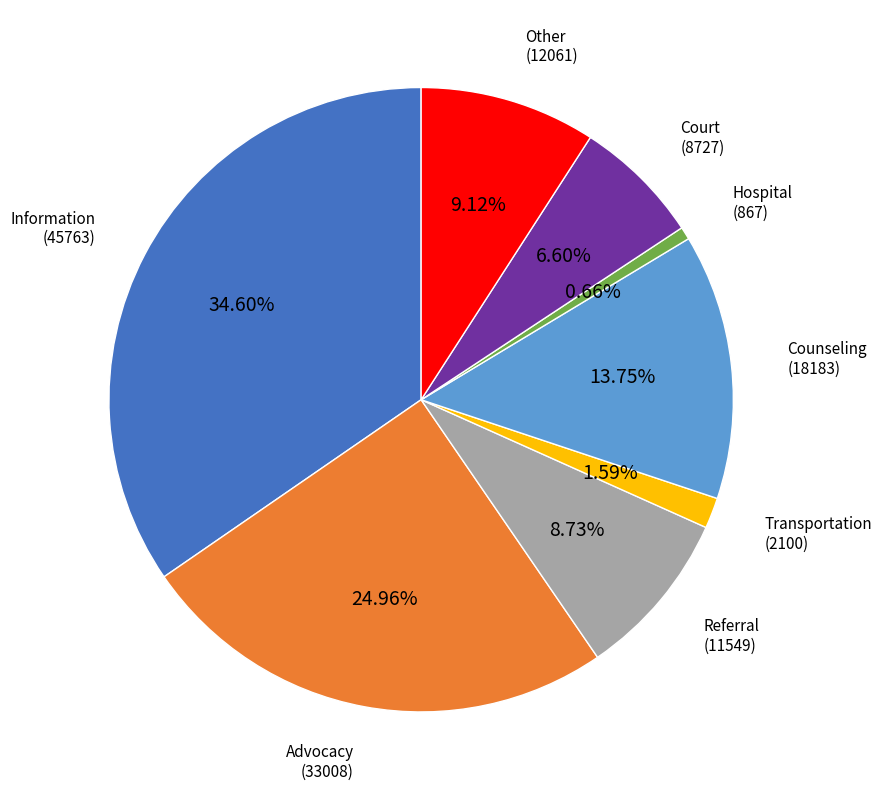

Count the number of slices in the pie.

8